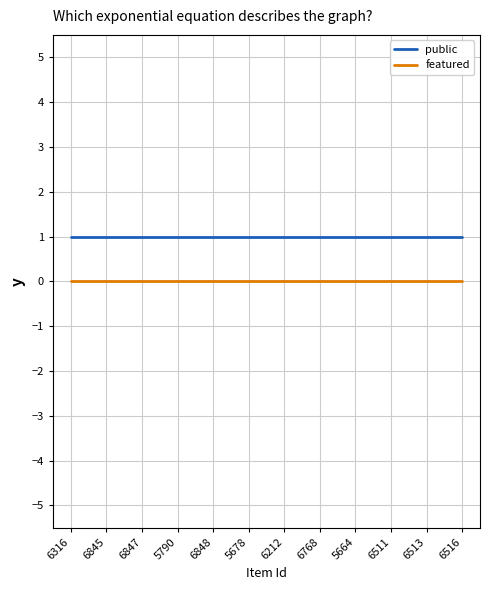

True or false: featured and public intersect in this chart.

False